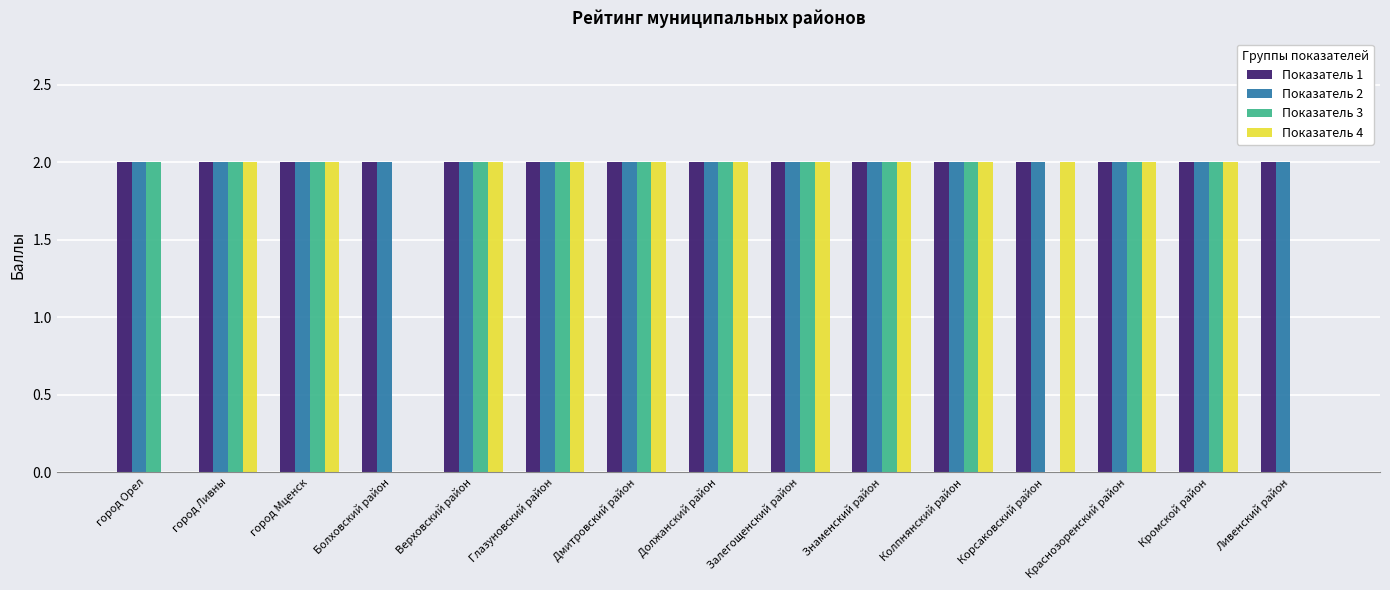

Reading right to left, extract all data points from this chart.

Показатель 1: Ливенский район=2	Кромской район=2	Краснозоренский район=2	Корсаковский район=2	Колпнянский район=2	Знаменский район=2	Залегощенский район=2	Должанский район=2	Дмитровский район=2	Глазуновский район=2	Верховский район=2	Болховский район=2	город Мценск=2	город Ливны=2	город Орел=2
Показатель 2: Ливенский район=2	Кромской район=2	Краснозоренский район=2	Корсаковский район=2	Колпнянский район=2	Знаменский район=2	Залегощенский район=2	Должанский район=2	Дмитровский район=2	Глазуновский район=2	Верховский район=2	Болховский район=2	город Мценск=2	город Ливны=2	город Орел=2
Показатель 3: Ливенский район=0	Кромской район=2	Краснозоренский район=2	Корсаковский район=0	Колпнянский район=2	Знаменский район=2	Залегощенский район=2	Должанский район=2	Дмитровский район=2	Глазуновский район=2	Верховский район=2	Болховский район=0	город Мценск=2	город Ливны=2	город Орел=2
Показатель 4: Ливенский район=0	Кромской район=2	Краснозоренский район=2	Корсаковский район=2	Колпнянский район=2	Знаменский район=2	Залегощенский район=2	Должанский район=2	Дмитровский район=2	Глазуновский район=2	Верховский район=2	Болховский район=0	город Мценск=2	город Ливны=2	город Орел=0